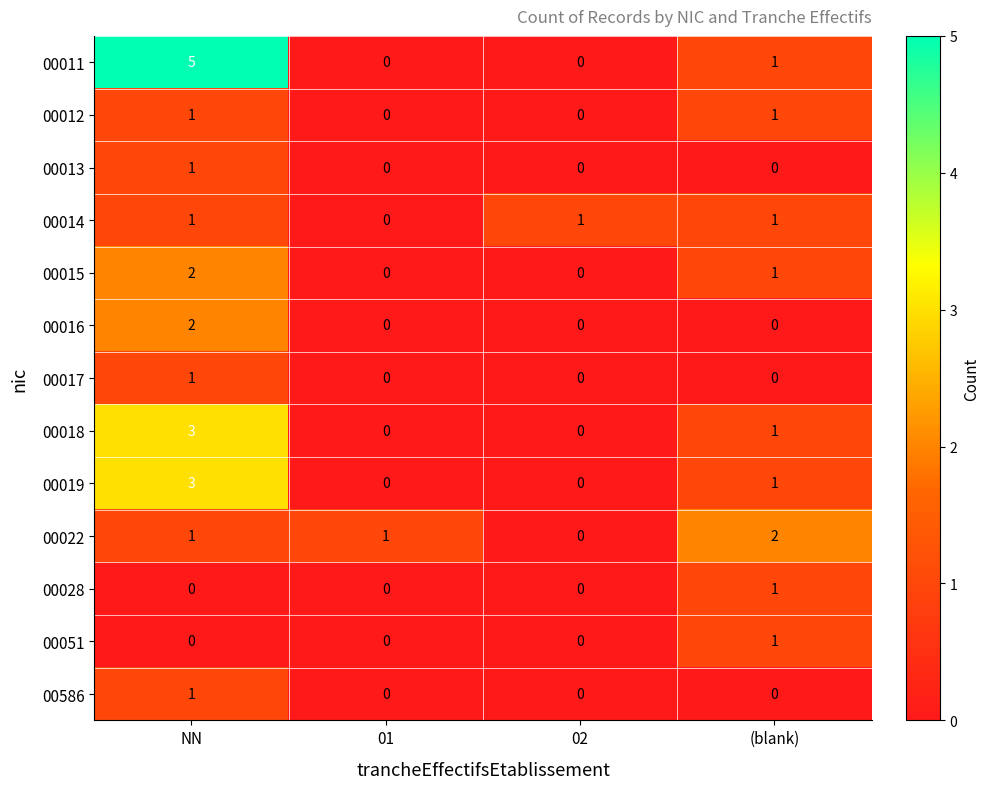

What is the greatest value displayed?

5